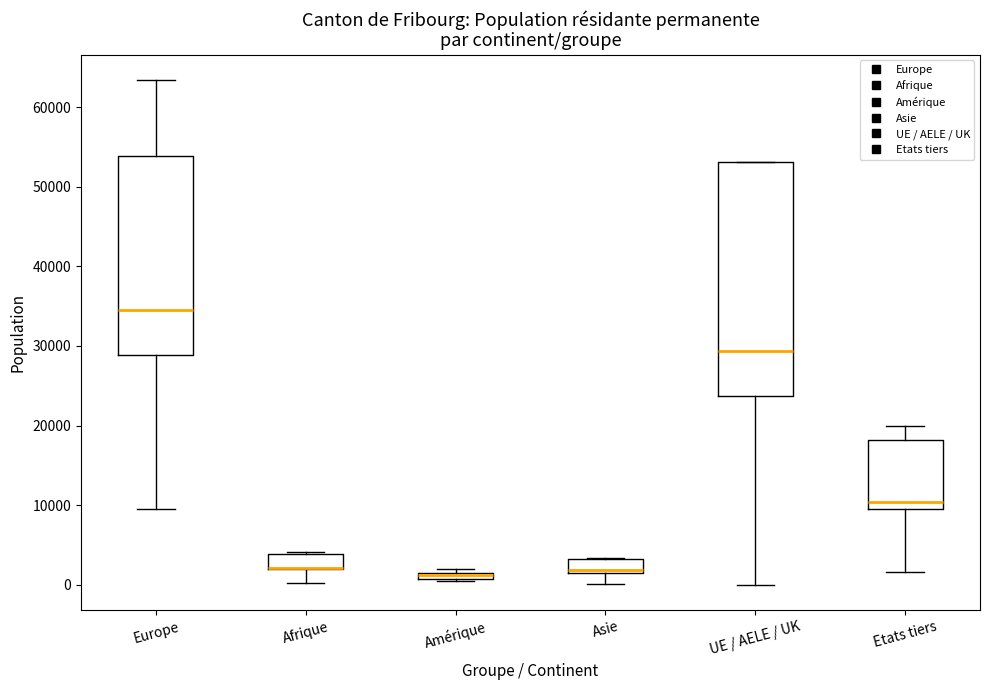

Where is the upper edge of the box for UE / AELE / UK on the y-axis? The values are not printed on the chart, so give them approximately, as read against the axis.

53000